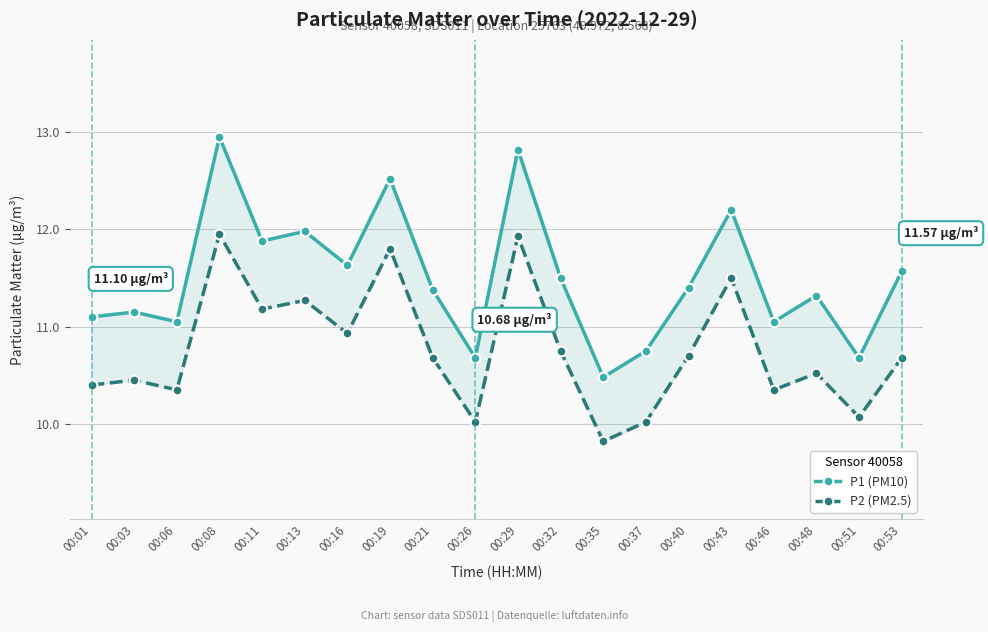

What is the total value across all series at 00:11?

23.1